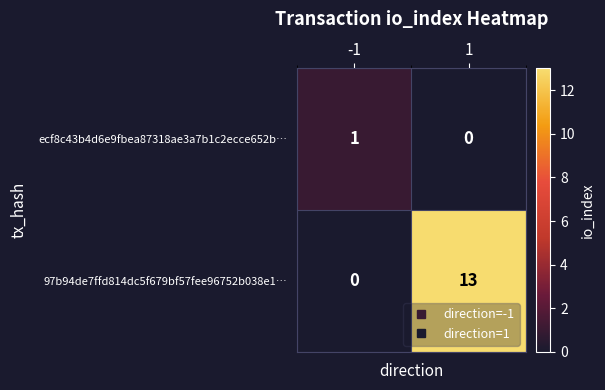

What is the difference between the maximum and minimum values in the 97b94de7ffd814dc5f679bf57fee96752b038e1… series?

13